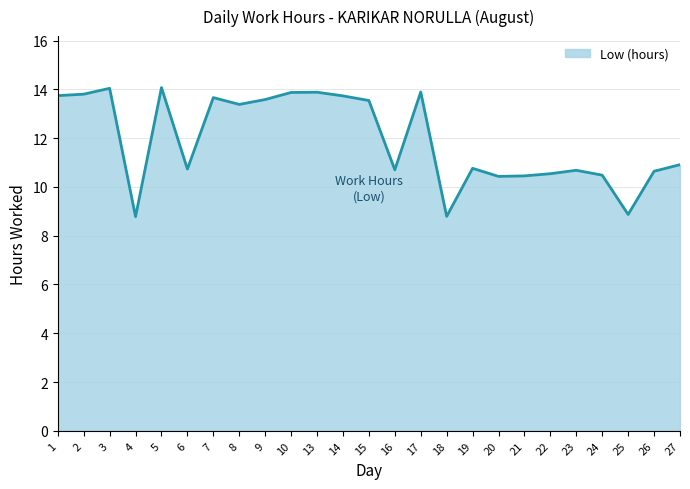

The chart shows a value of 8.7 at 2. True or false?

False